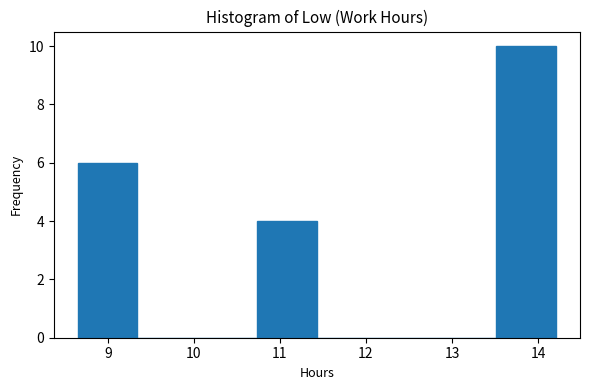

How tall is the bar that spans 13.5 to 14.2 on the x-axis? Neither the bar edges nor the heights are printed on the chart, so give them approximately, as read against the axes.

10